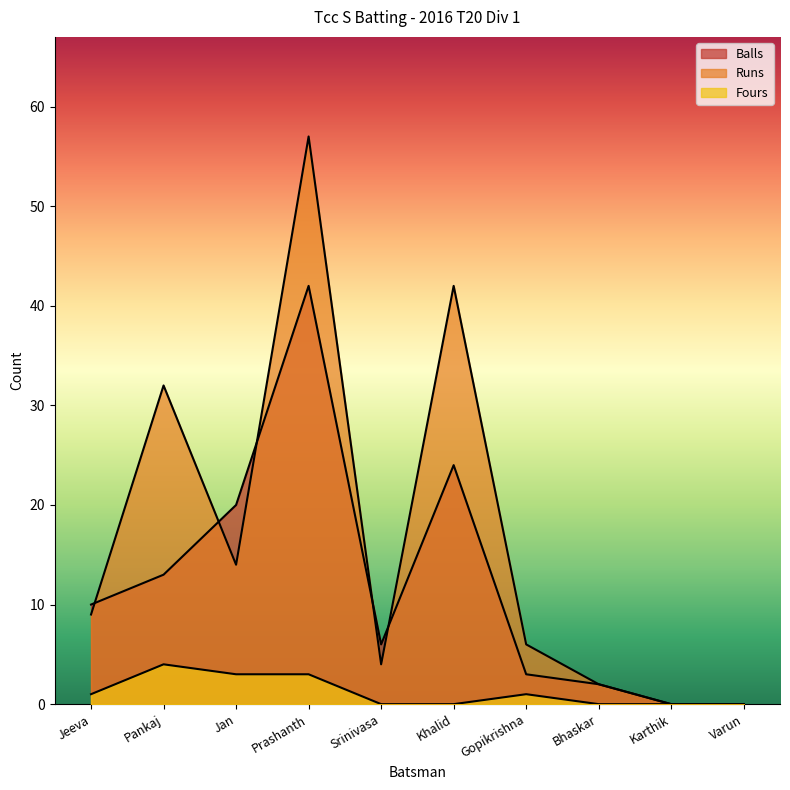

Is it true that Runs equals 2 at Bhaskar?

True